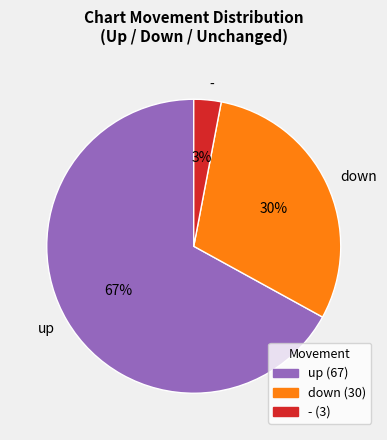

Does up account for over 50% of the chart?

Yes